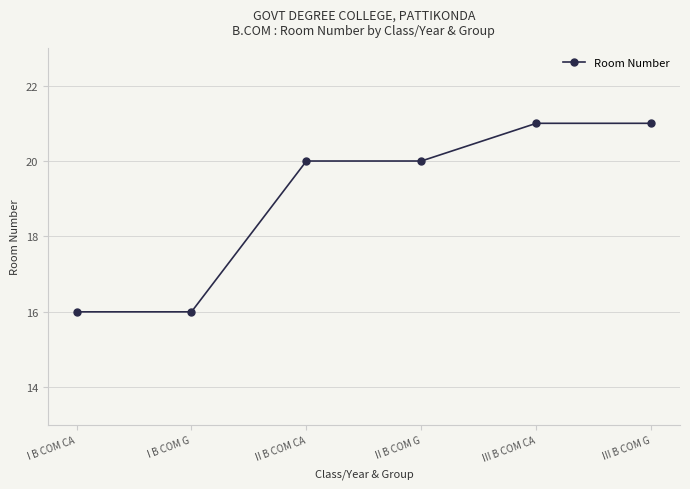

What is the label of the 6th point from the left?

III B COM G